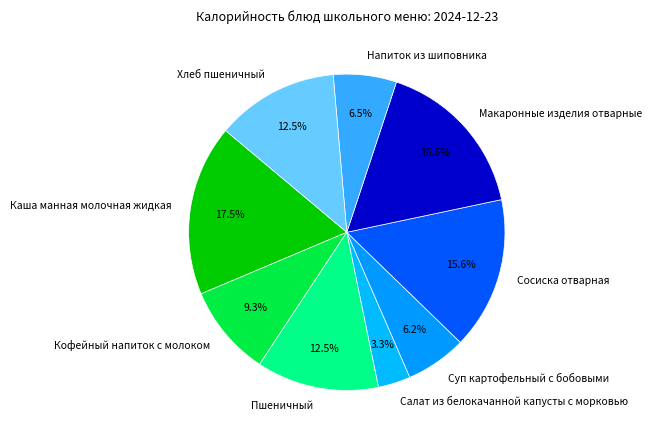

Do Хлеб пшеничный and Суп картофельный с бобовыми together represent more than half of the pie?

No